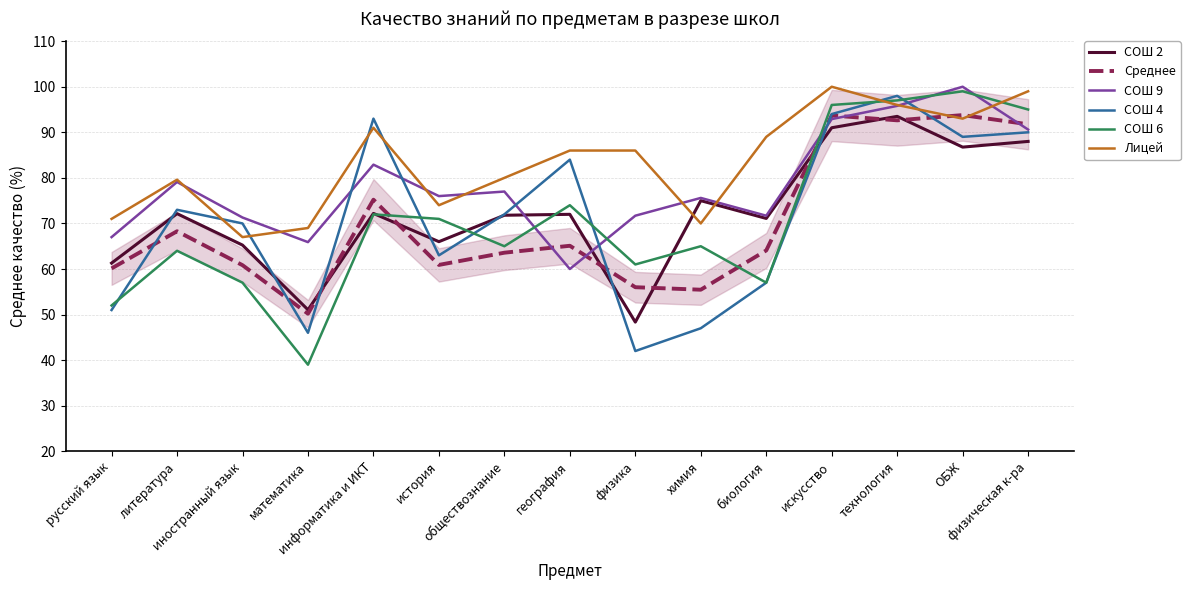

How many lines are shown in the chart?

6